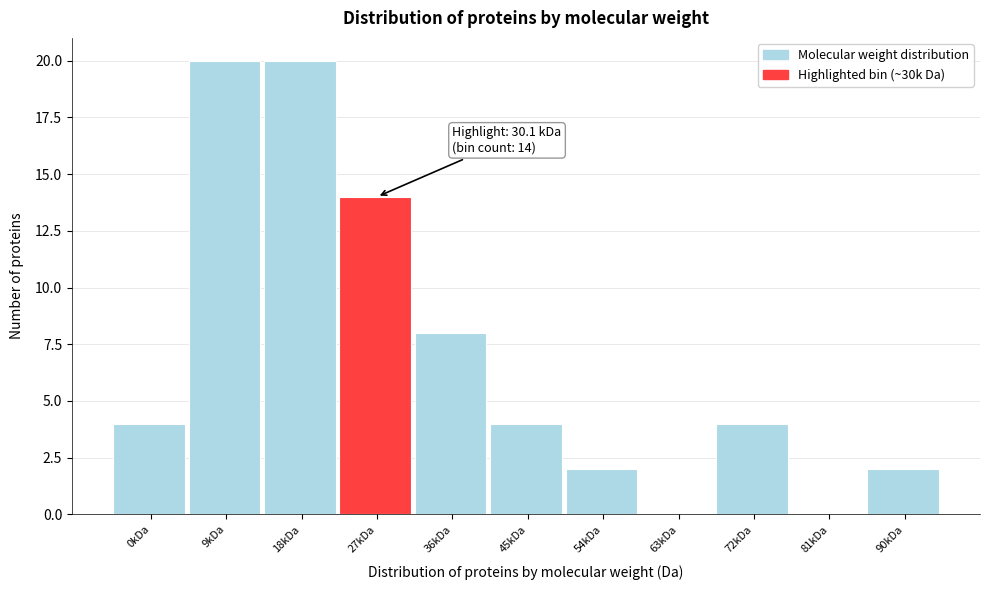

Reading right to left, transcribe all the data shown in this chart.

90kDa=2	81kDa=0	72kDa=4	63kDa=0	54kDa=2	45kDa=4	36kDa=8	27kDa=14	18kDa=20	9kDa=20	0kDa=4